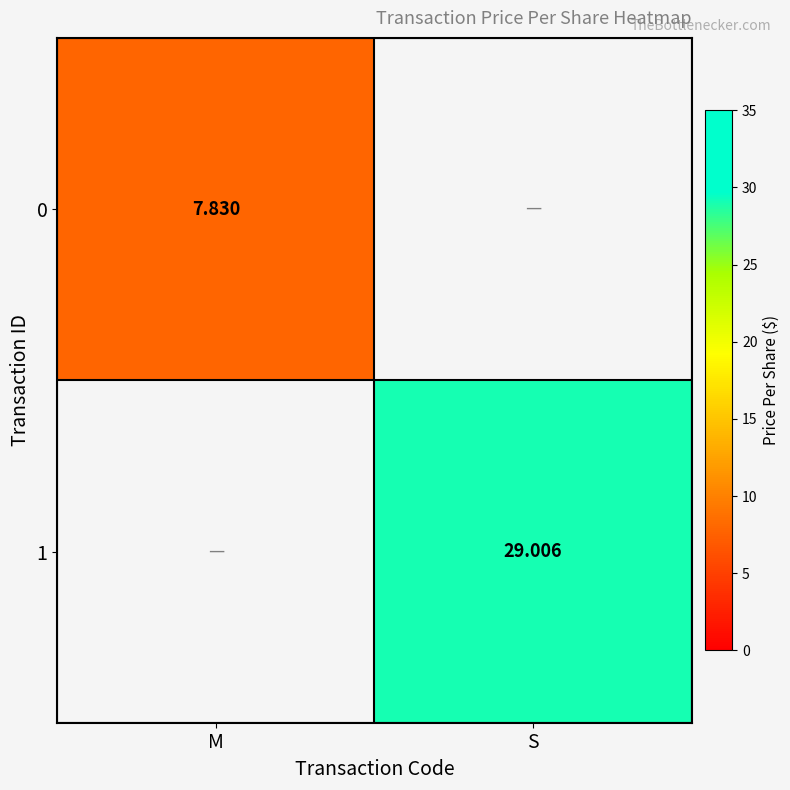

The 1 series shows 40.5 at S. True or false?

False